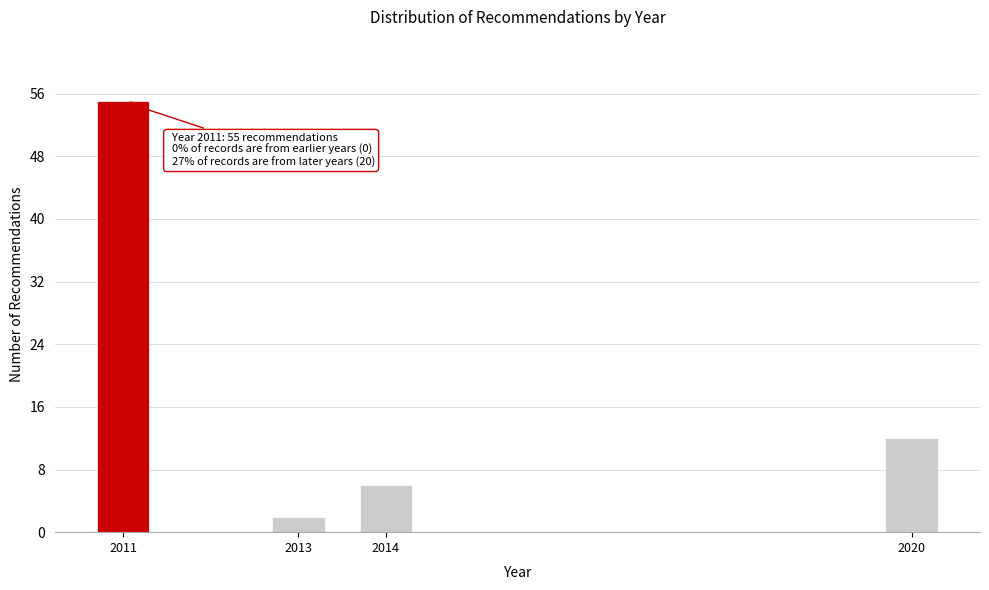

Reading right to left, what are all the values shown in this chart?

12	6	2	55